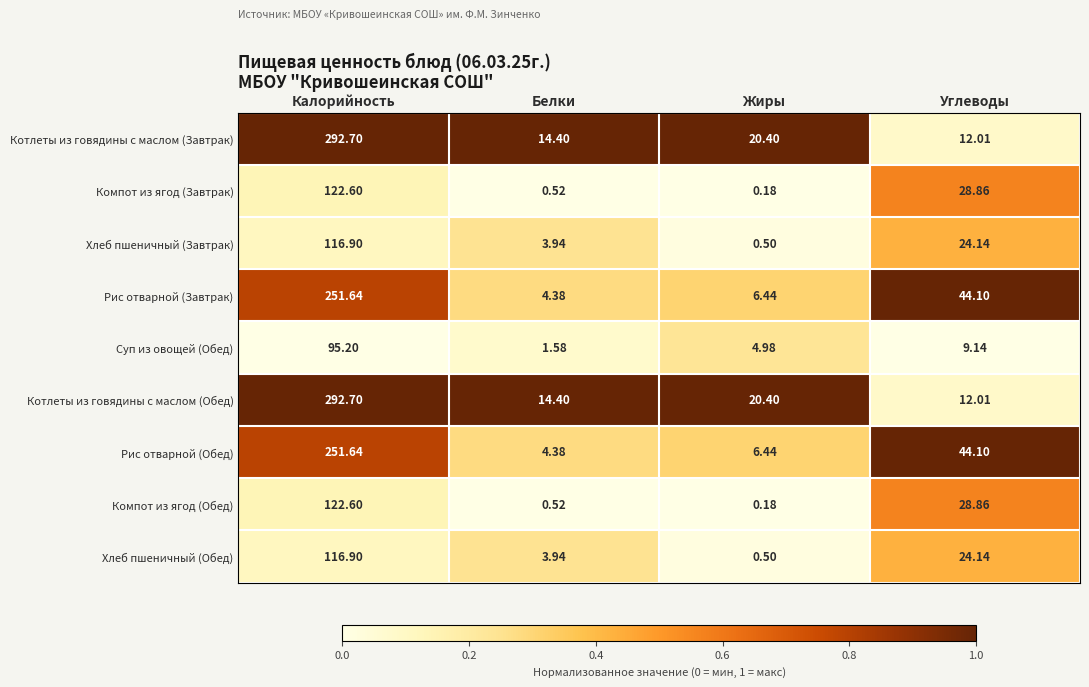

Which category has the highest value across all series?

Калорийность